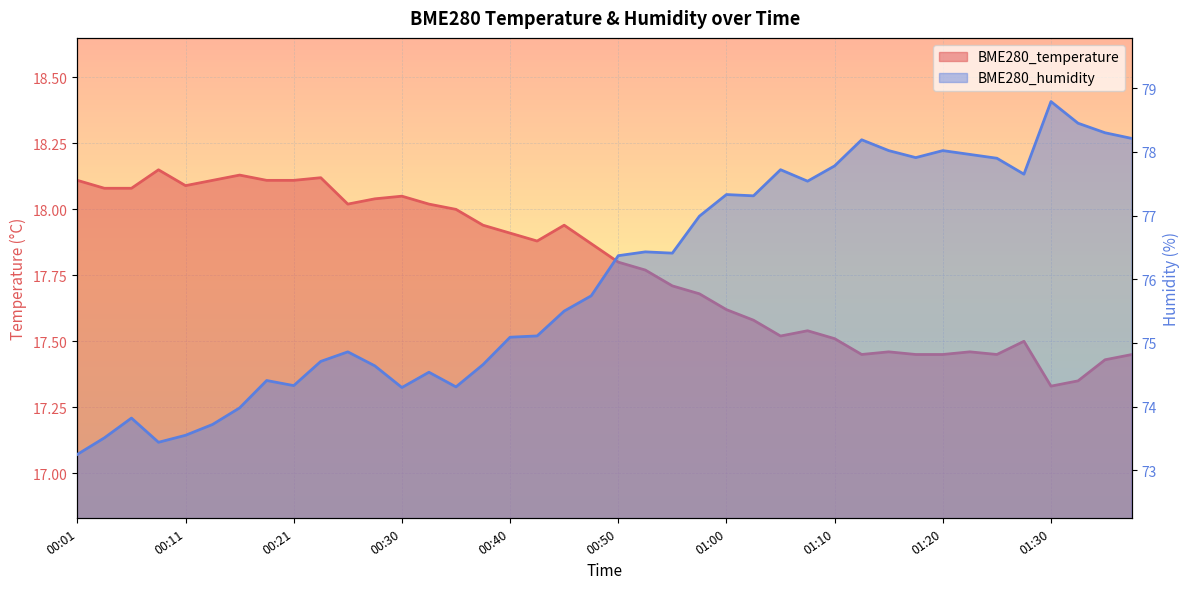

True or false: BME280_humidity and BME280_temperature intersect in this chart.

False